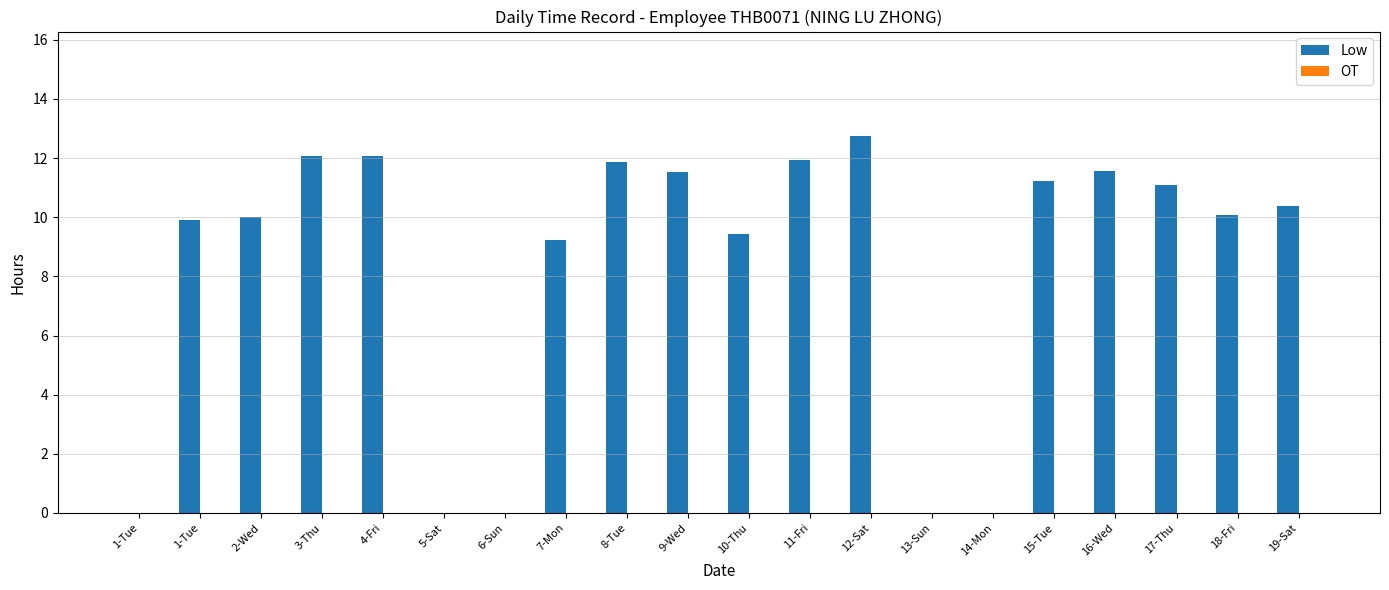

Which category has the highest value across all series?

12-Sat